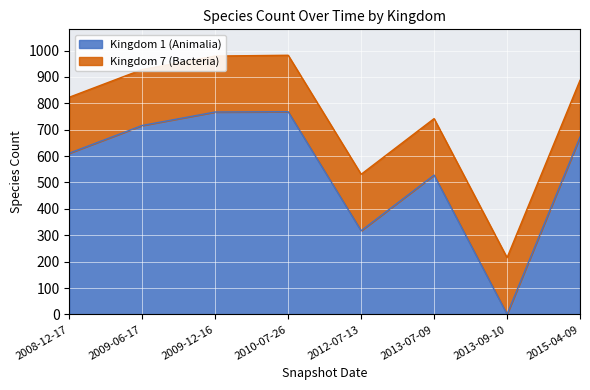

At which category does the data reach its first local peak?

2010-07-26